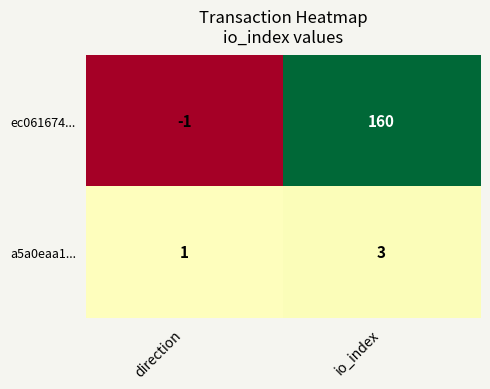

Which series has the widest spread of values?

ec061674...